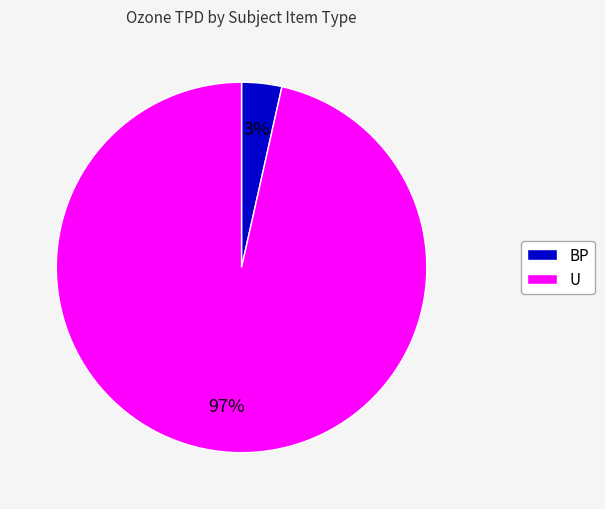

Which category accounts for the majority?

U